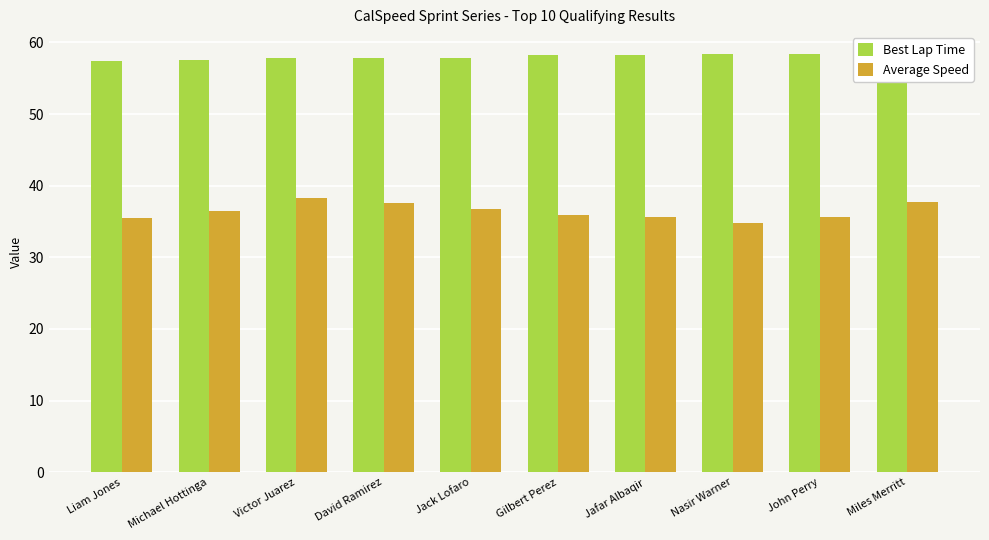

At which category does the chart reach its minimum across all series?

Nasir Warner